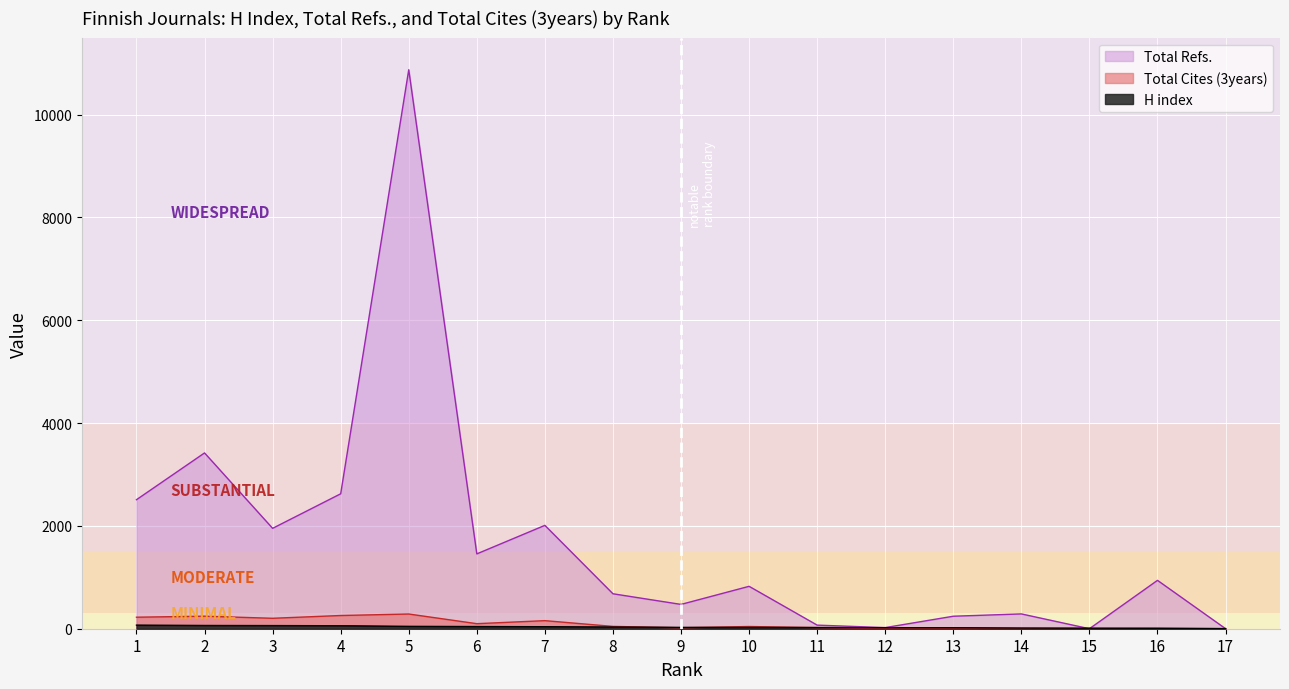

What is the approximate value of Total Refs. at 1, to the nearest 10?

2510